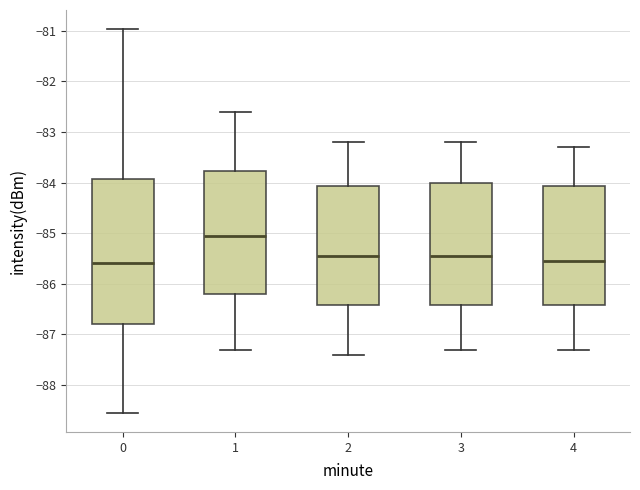

Where does the median line of the box at x = 3 sit on the y-axis? The values are not printed on the chart, so give them approximately, as read against the axis.

-85.4